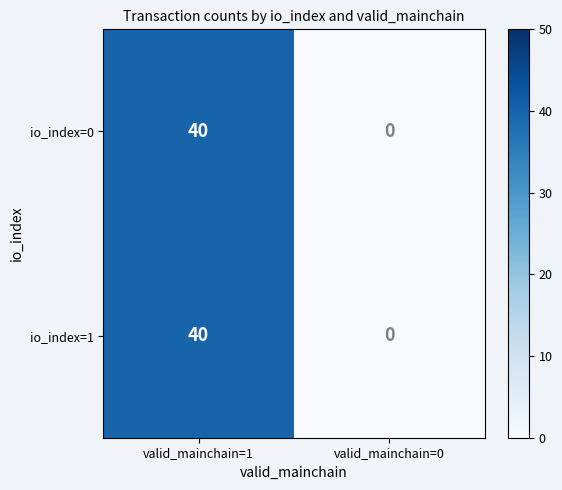

What is the maximum value shown in the chart?

40